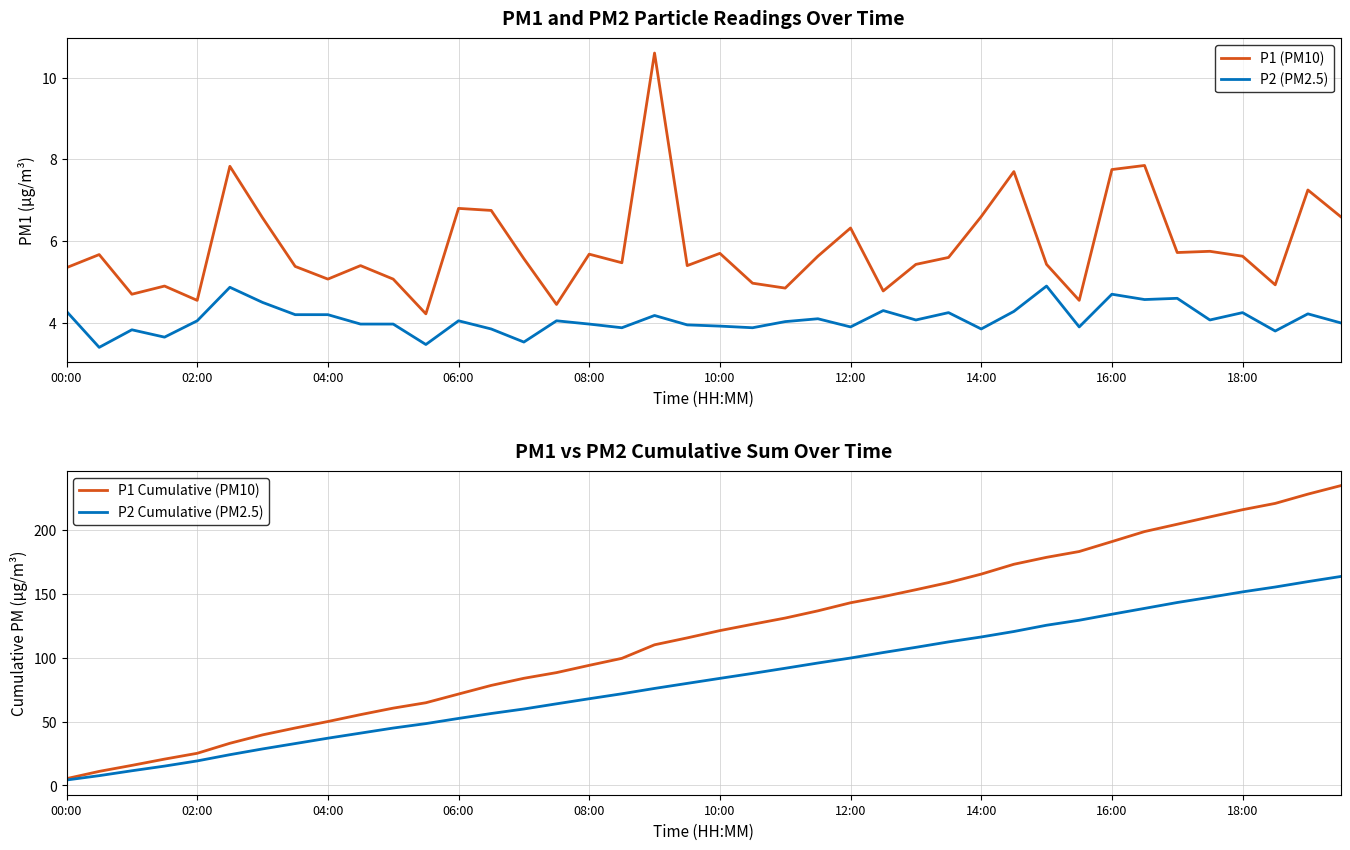

Reading right to left, what are all the values shown in this chart?

P1 (PM10): 6.6	7.2	4.9	5.6	5.8	5.7	7.8	7.8	4.5	5.4	7.7	6.6	5.6	5.4	4.8	6.3	5.6	4.8	5.0	5.7	5.4	10.6	5.5	5.7	4.5	5.6	6.8	6.8	4.2	5.1	5.4	5.1	5.4	6.6	7.8	4.5	4.9	4.7	5.7	5.3
P2 (PM2.5): 4.0	4.2	3.8	4.2	4.1	4.6	4.6	4.7	3.9	4.9	4.3	3.9	4.2	4.1	4.3	3.9	4.1	4.0	3.9	3.9	4.0	4.2	3.9	4.0	4.0	3.5	3.9	4.0	3.5	4.0	4.0	4.2	4.2	4.5	4.9	4.0	3.6	3.8	3.4	4.3
P1 Cumulative (PM10): 234.5	227.9	220.6	215.7	210.1	204.3	198.6	190.7	183.0	178.4	173.0	165.3	158.7	153.1	147.7	142.9	136.6	131.0	126.1	121.1	115.4	110.0	99.4	94.0	88.3	83.8	78.3	71.5	64.7	60.5	55.4	50.0	45.0	39.6	33.0	25.2	20.6	15.7	11.0	5.3
P2 Cumulative (PM2.5): 163.4	159.4	155.2	151.4	147.2	143.1	138.5	133.9	129.2	125.3	120.4	116.2	112.3	108.1	104.0	99.7	95.8	91.7	87.7	83.8	79.9	75.9	71.7	67.8	63.9	59.8	56.3	52.4	48.4	44.9	41.0	37.0	32.8	28.6	24.1	19.2	15.2	11.5	7.7	4.3